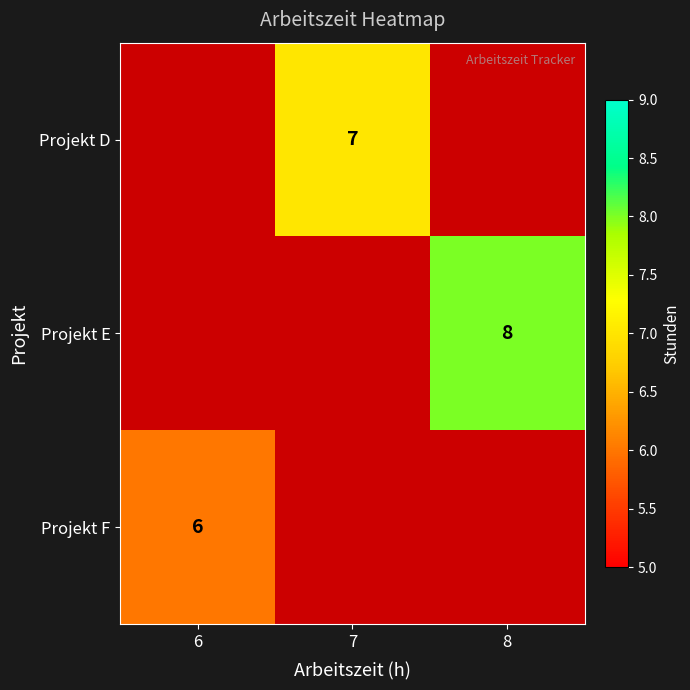

Which has a higher value, 6 or 8?

8